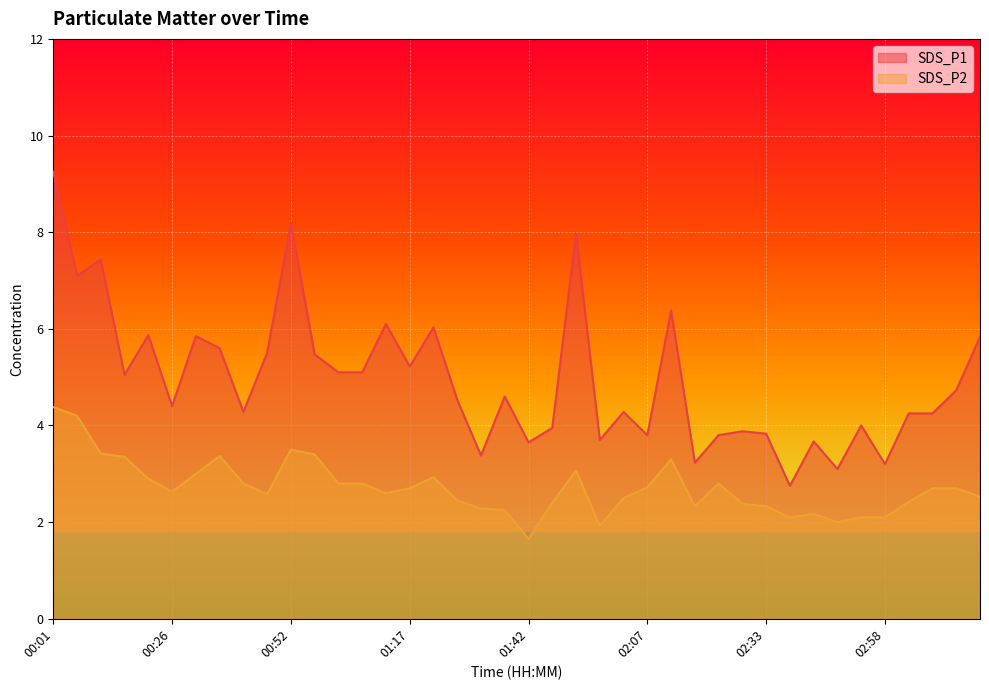

What are all the series names shown in the legend?

SDS_P1, SDS_P2